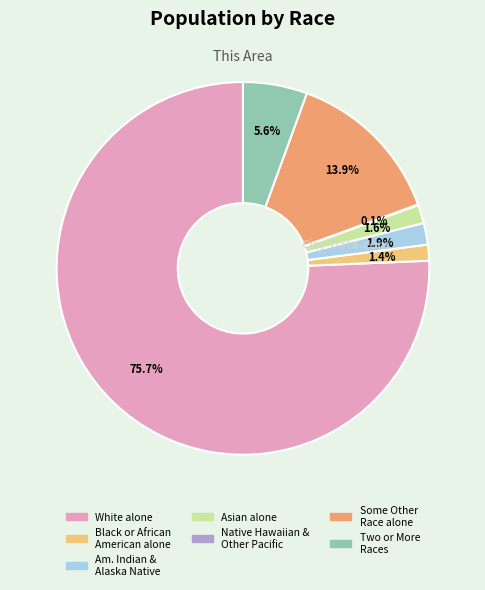

Between Two or More Races and Black or African American alone, which is larger?

Two or More Races